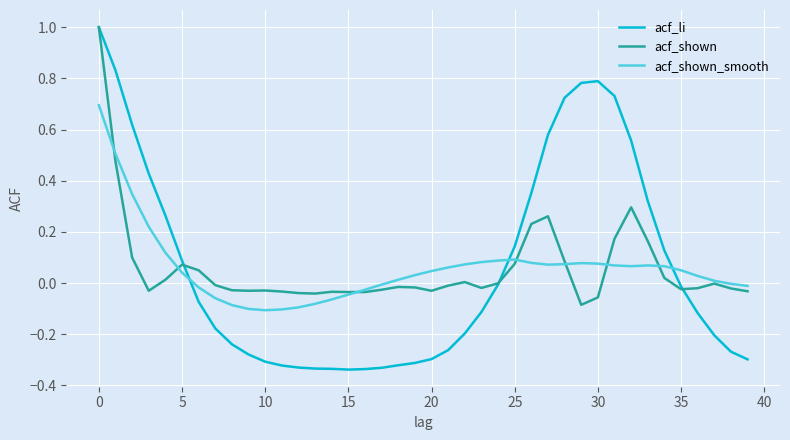

Which series has the largest range (max minus min)?

acf_li